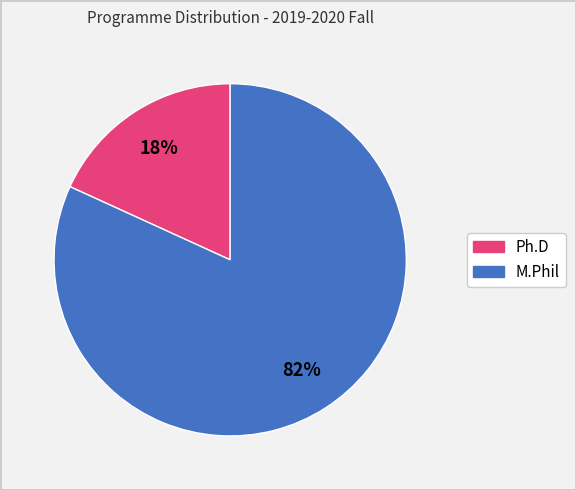

Is it true that Ph.D is 18% of the pie?

True